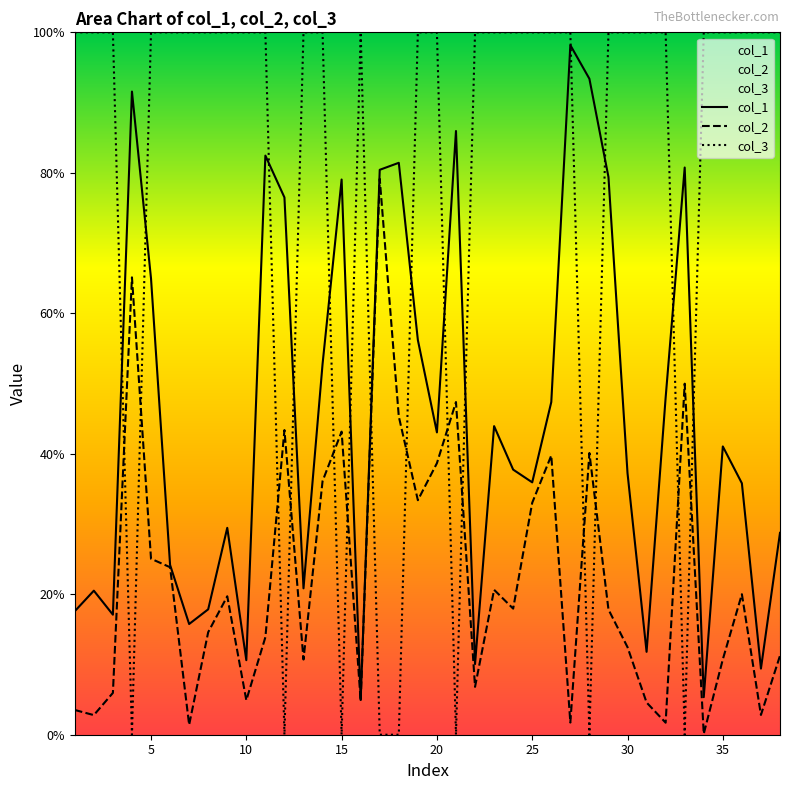

What is the maximum value for col_1?

1.0